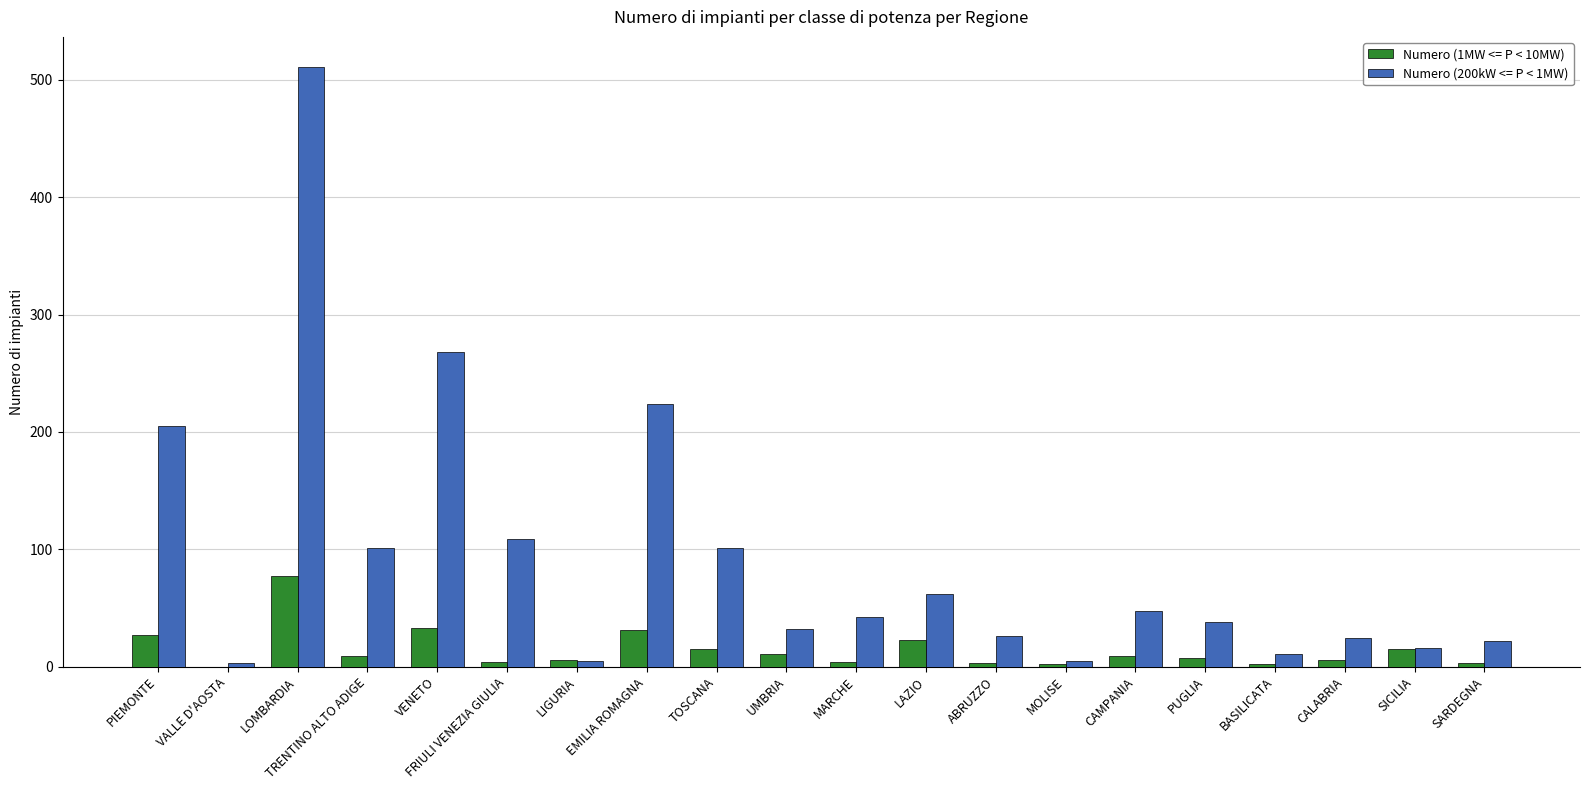

What are all the series names shown in the legend?

Numero (1MW <= P < 10MW), Numero (200kW <= P < 1MW)